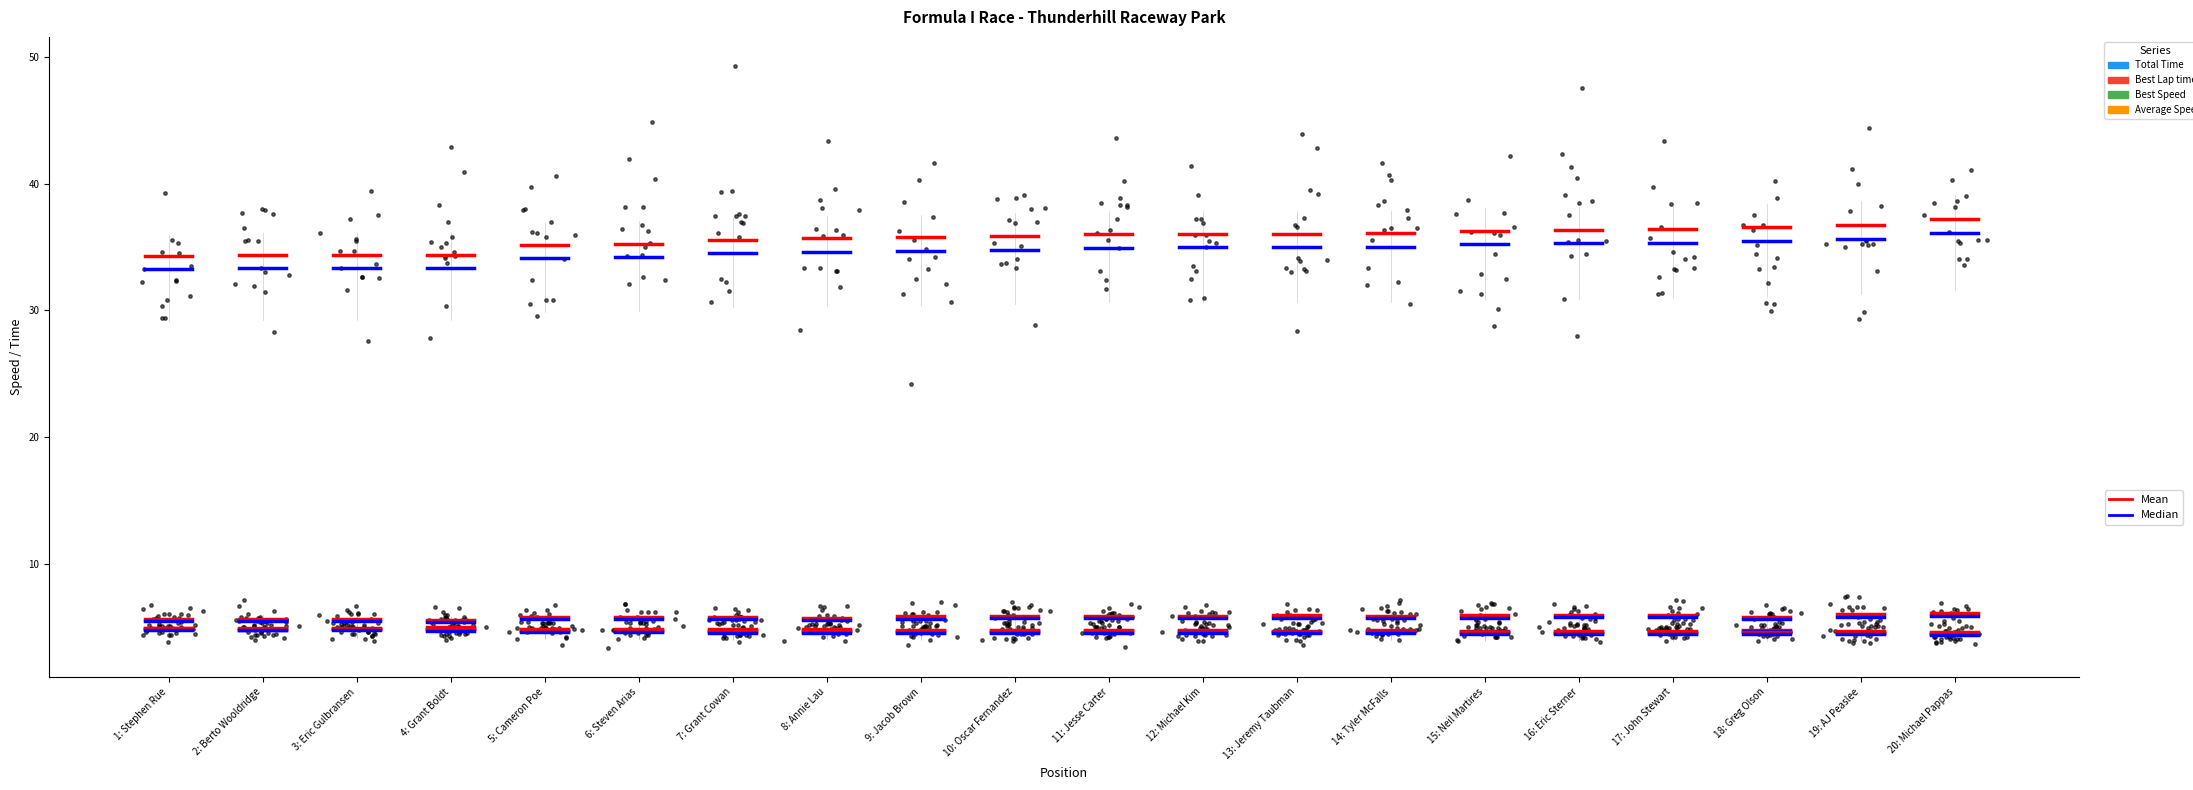

Which series has the largest Y range (max minus min)?

Total Time